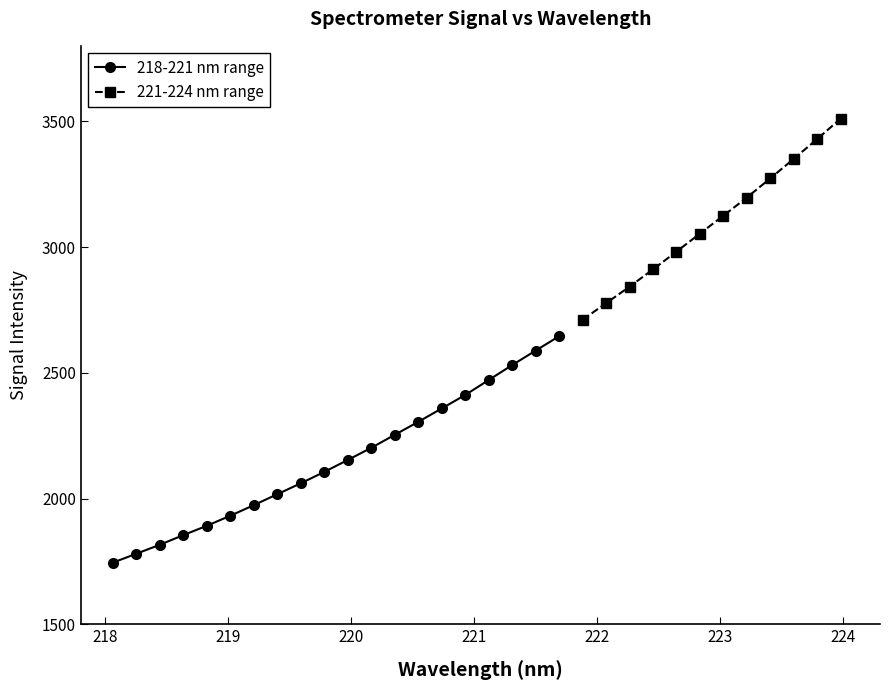

What is the average value?

2154.6